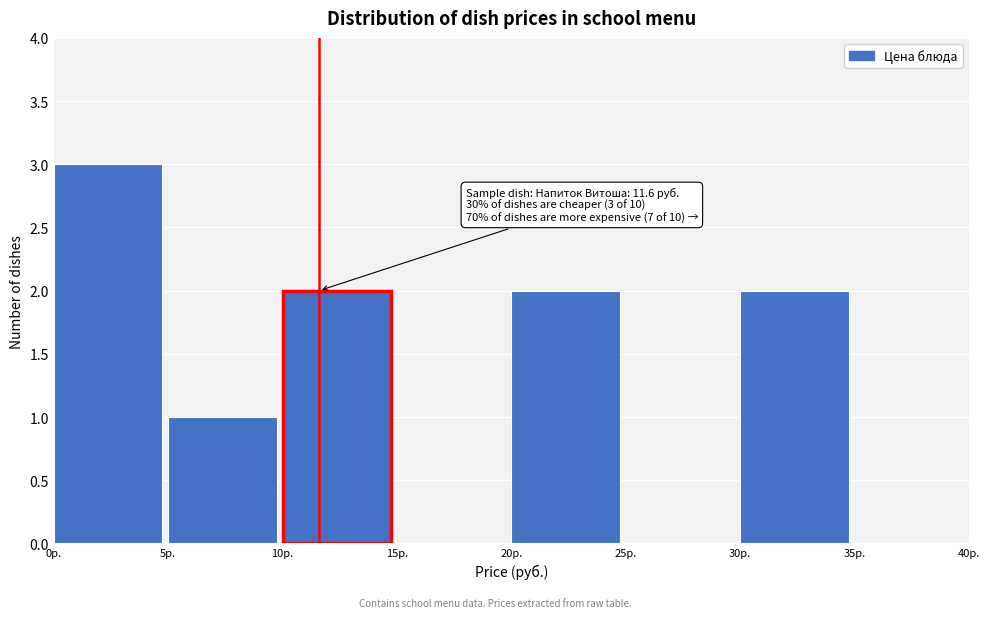

Over which range of the x-axis is the bar tallest?

0 to 5